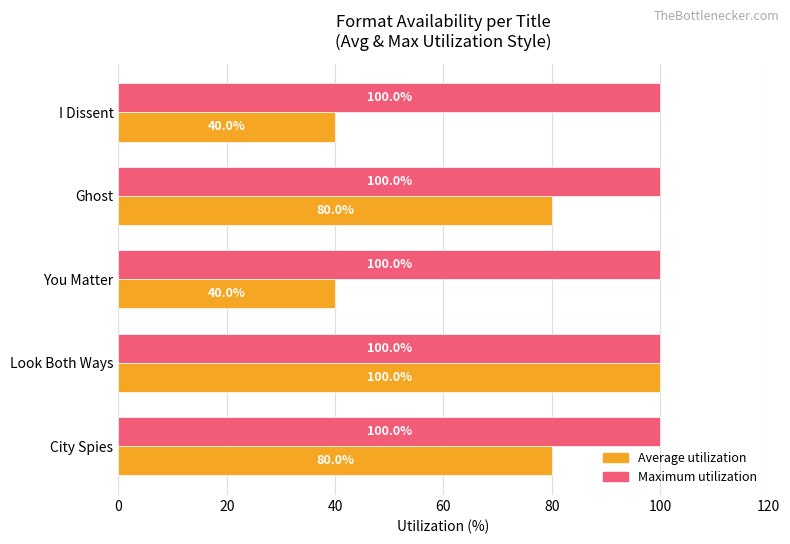

True or false: Average utilization has a value of 100 at Look Both Ways.

True